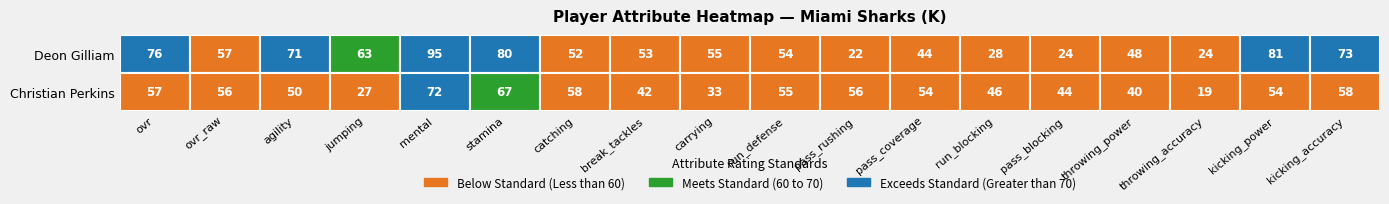

Reading left to right, list all the values displayed in this chart.

Deon Gilliam: 76	57	71	63	95	80	52	53	55	54	22	44	28	24	48	24	81	73
Christian Perkins: 57	56	50	27	72	67	58	42	33	55	56	54	46	44	40	19	54	58